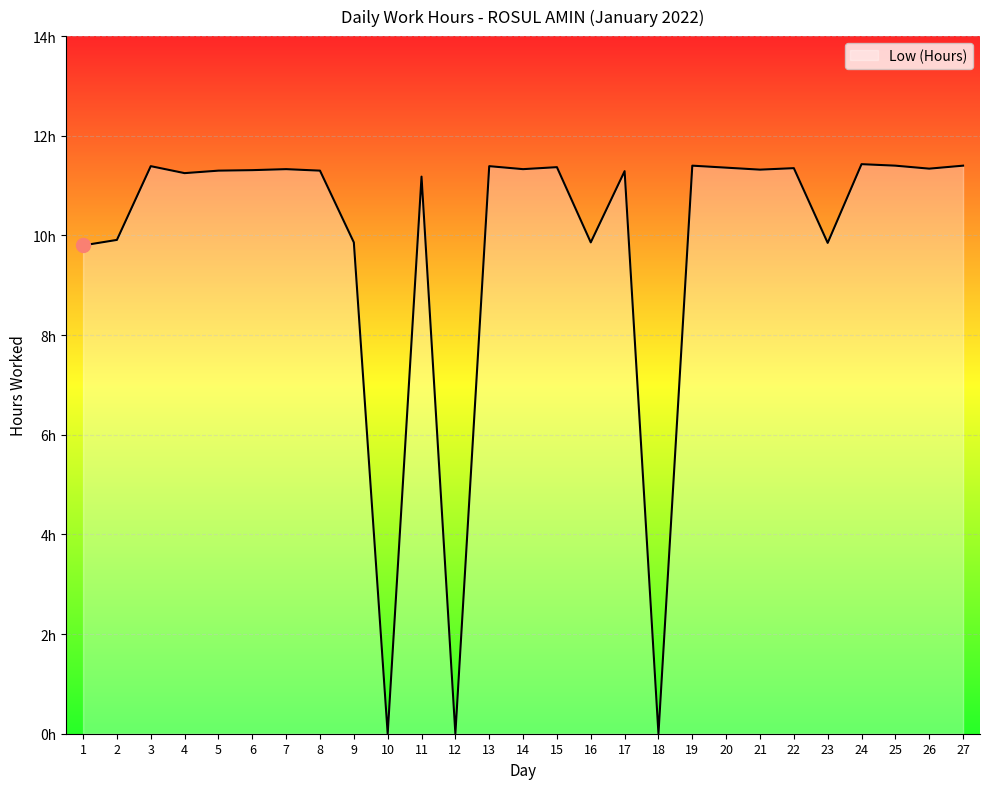

Approximately how many times larger is the value at 26 compared to 5?

1.0